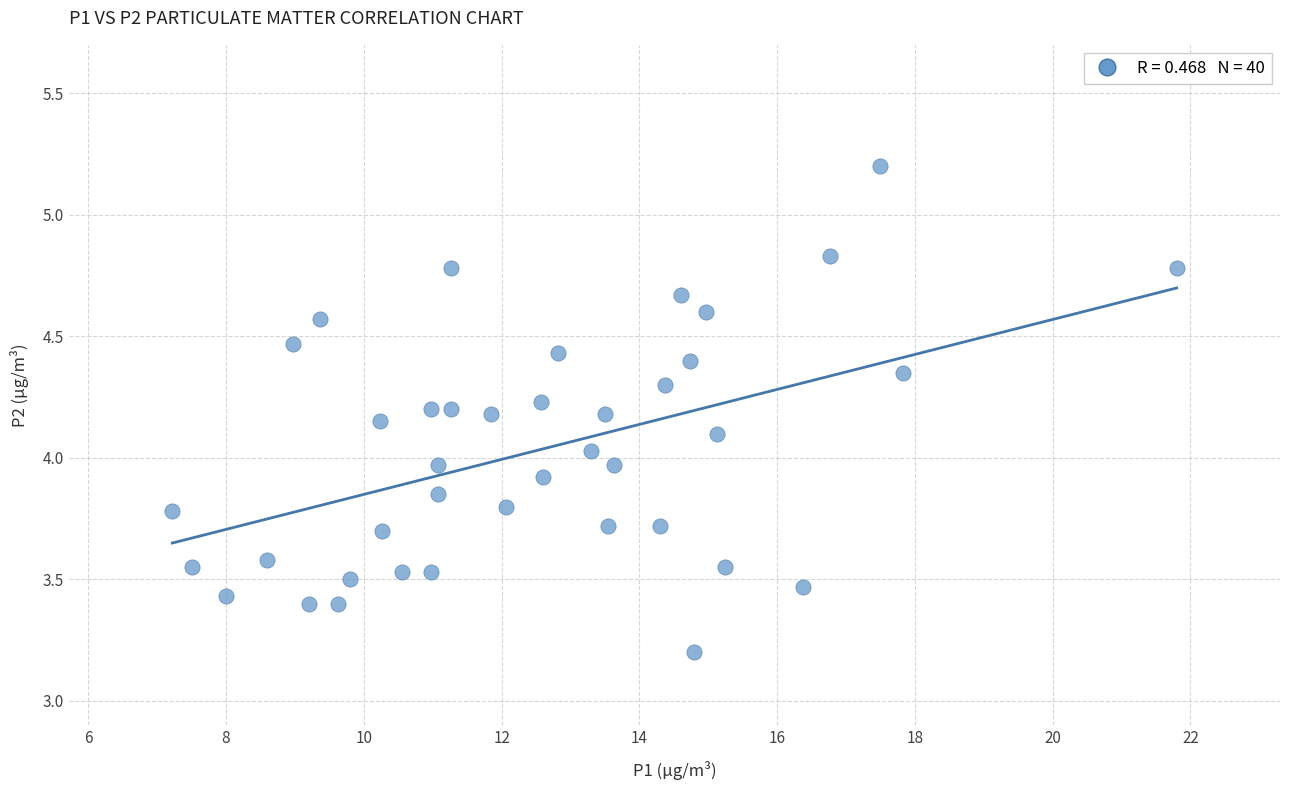

What is the range of Y values (max minus min)?

2.0